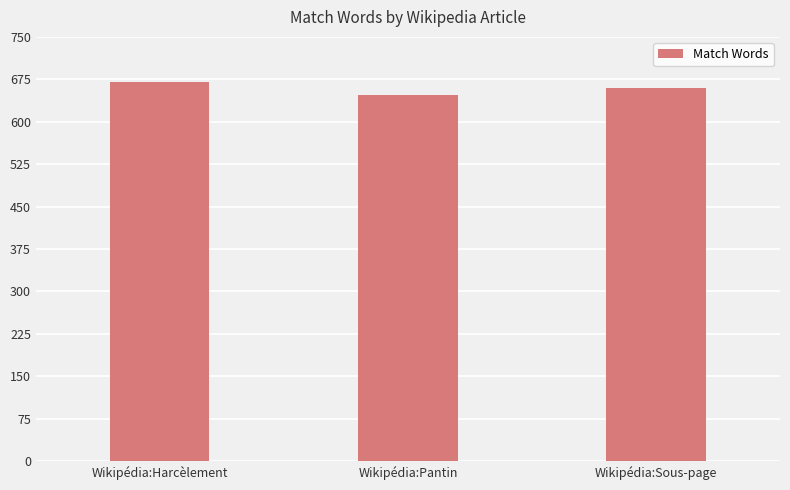

How many data points does each series have?

3